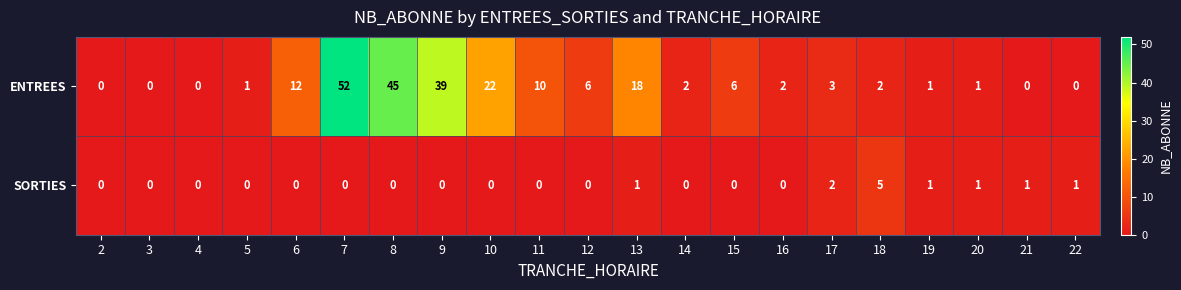

How many values in the SORTIES series exceed 0?

7